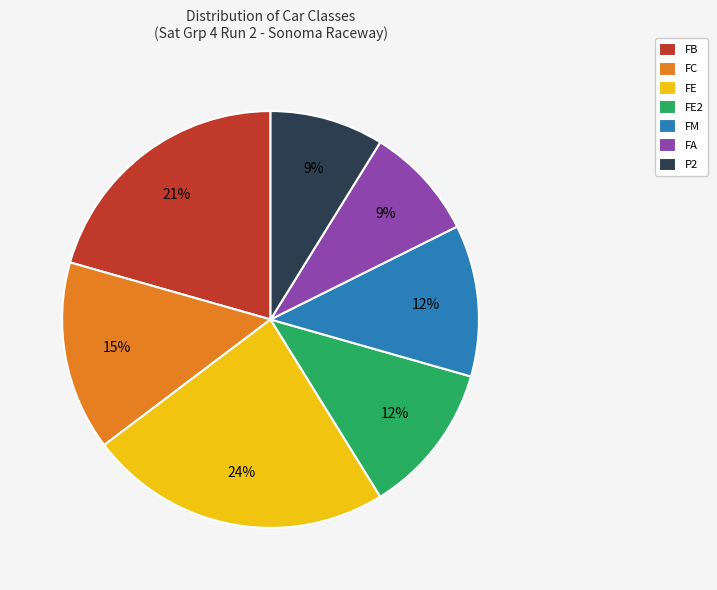

Which has a higher value, FM or FE?

FE